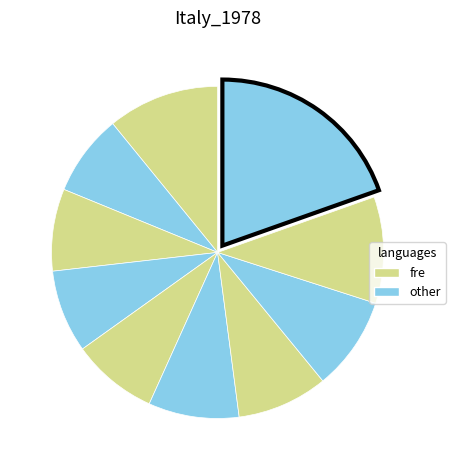

How many slices are in this pie chart?

10